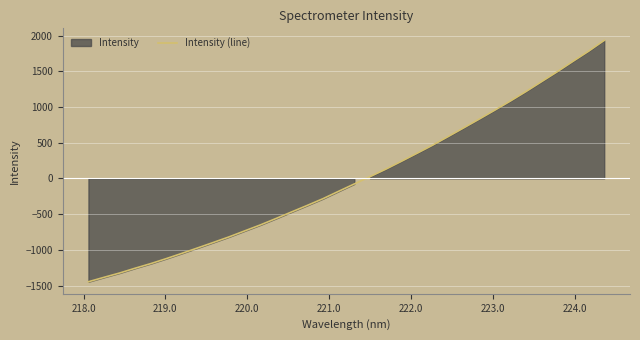

What is the maximum value for Intensity (line)?

1931.7